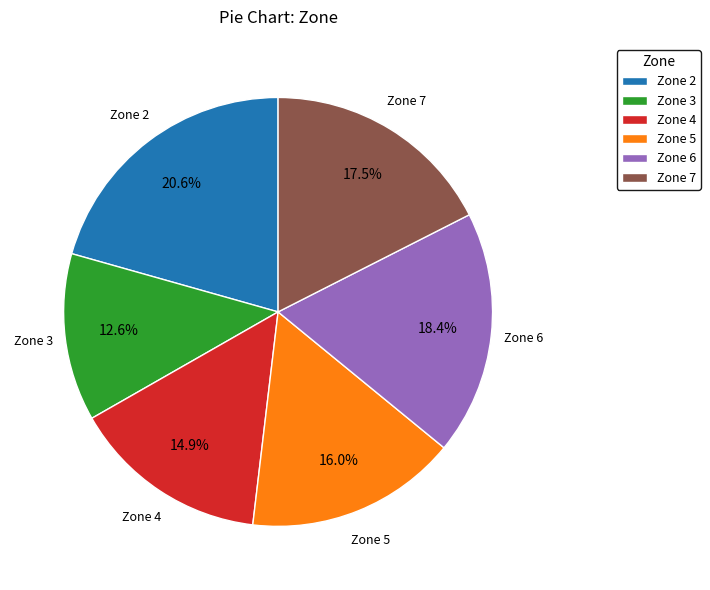

Does Zone 2 represent more than half of the total?

No